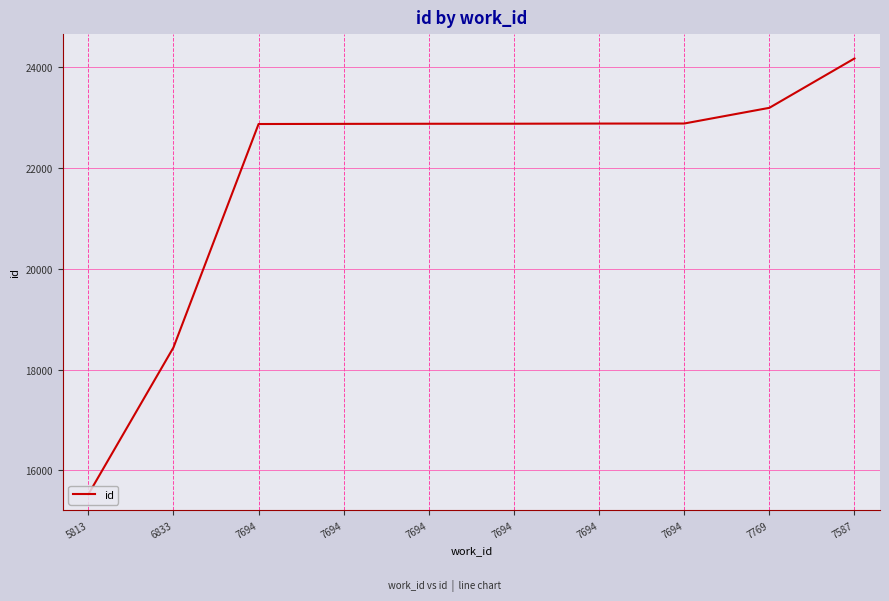

What is the greatest value displayed?

24171